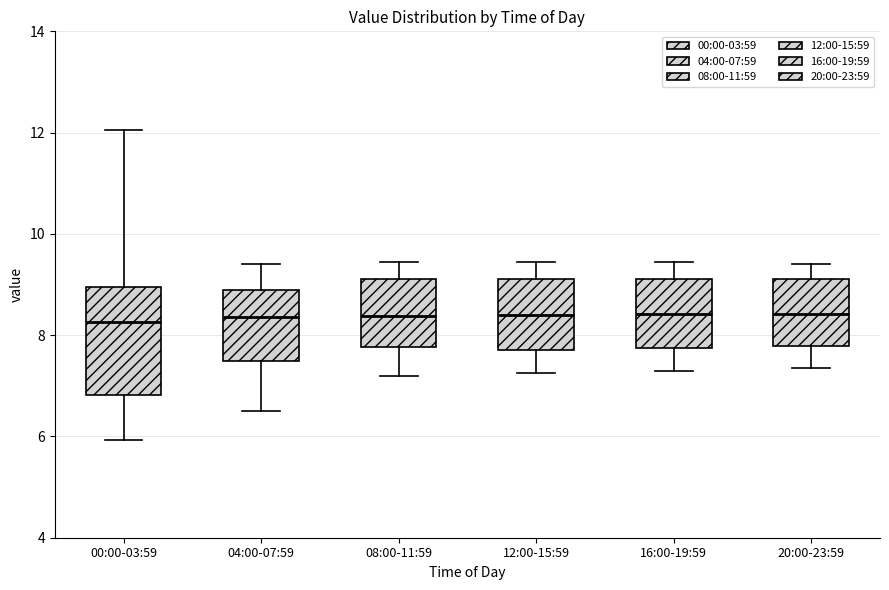

Where does the upper whisker of the box for 04:00-07:59 end on the y-axis? The values are not printed on the chart, so give them approximately, as read against the axis.

9.4